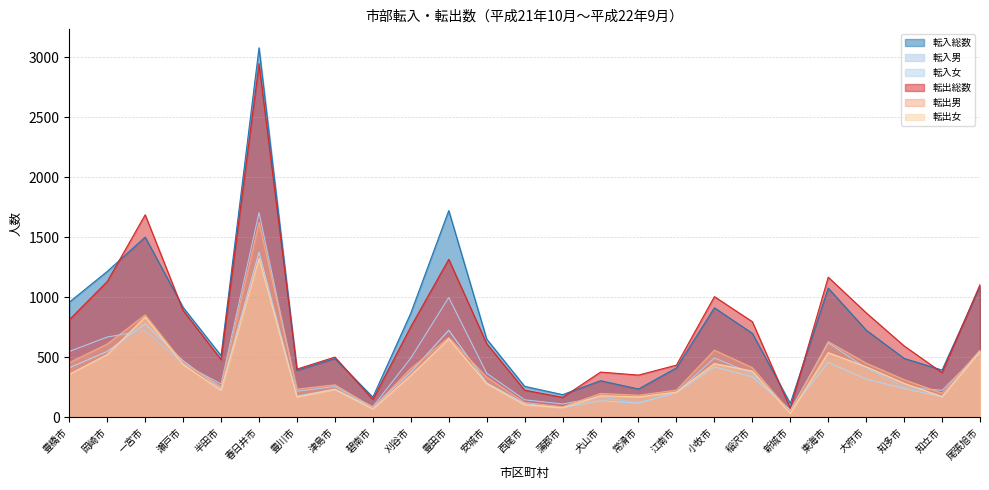

Does the chart display data point markers on the line(s)?

No